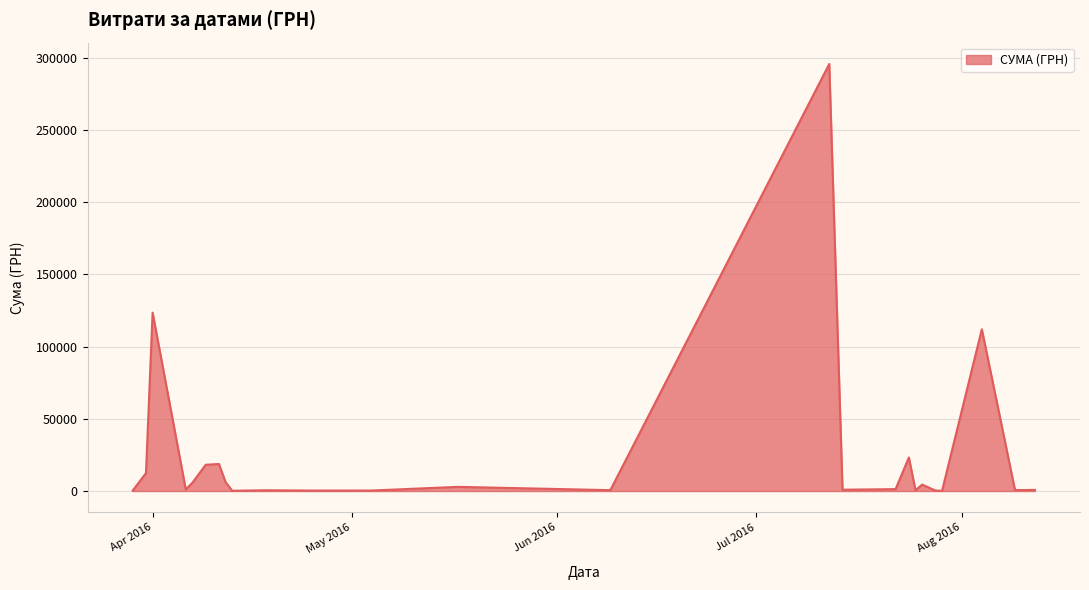

How many lines are shown in the chart?

1